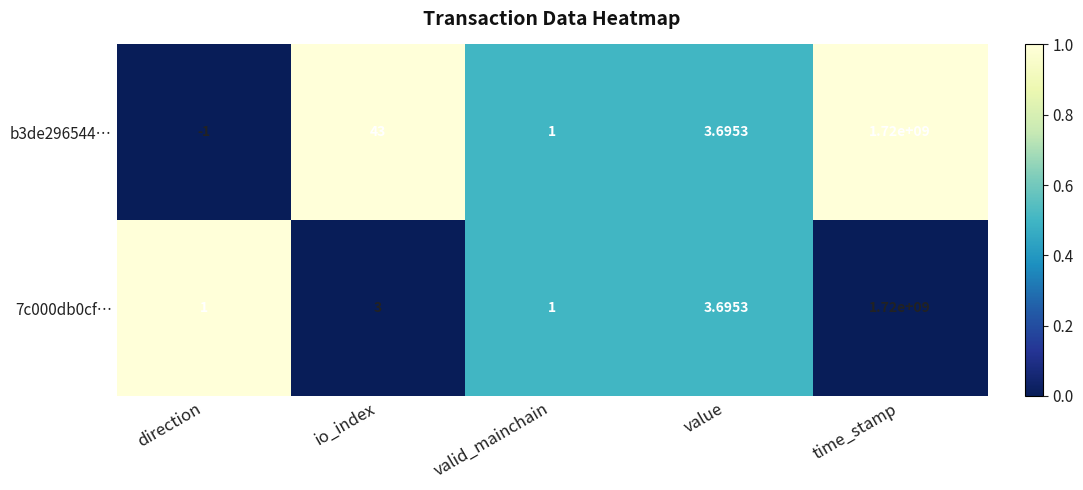

Which label corresponds to the smallest value in the chart?

direction